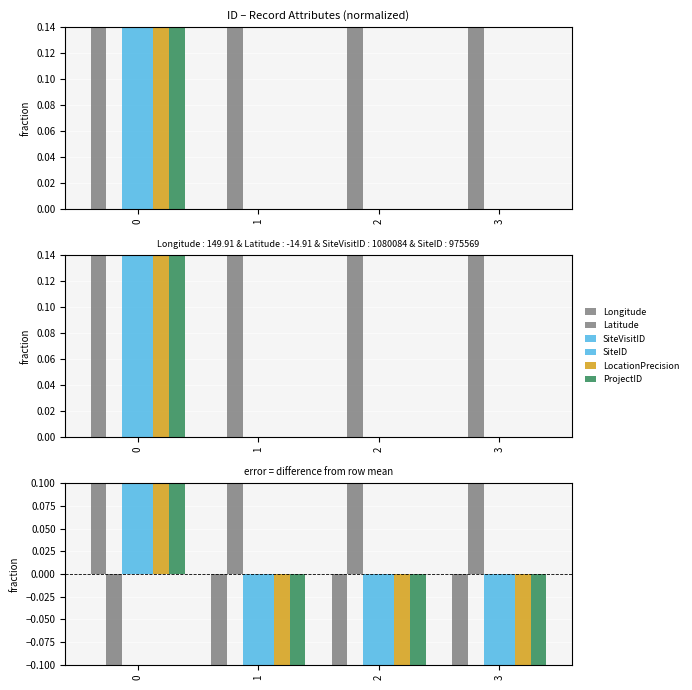

At which category is the sum across all series the highest?

1